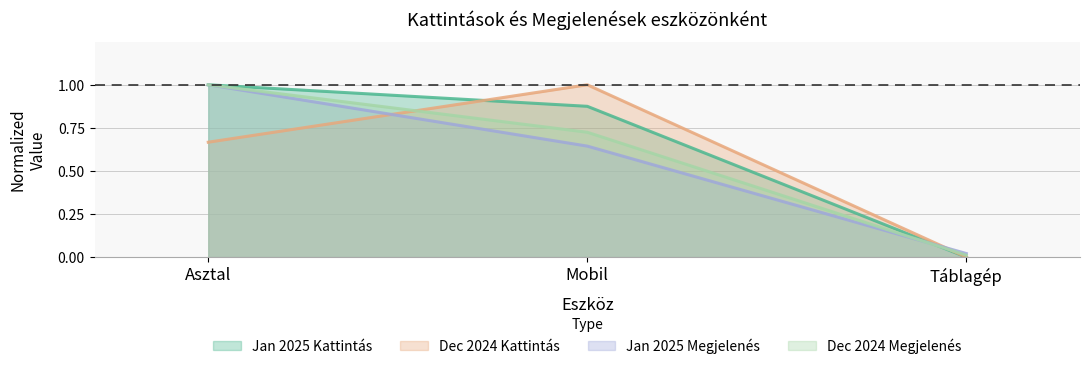

What is the greatest value displayed?

1.0